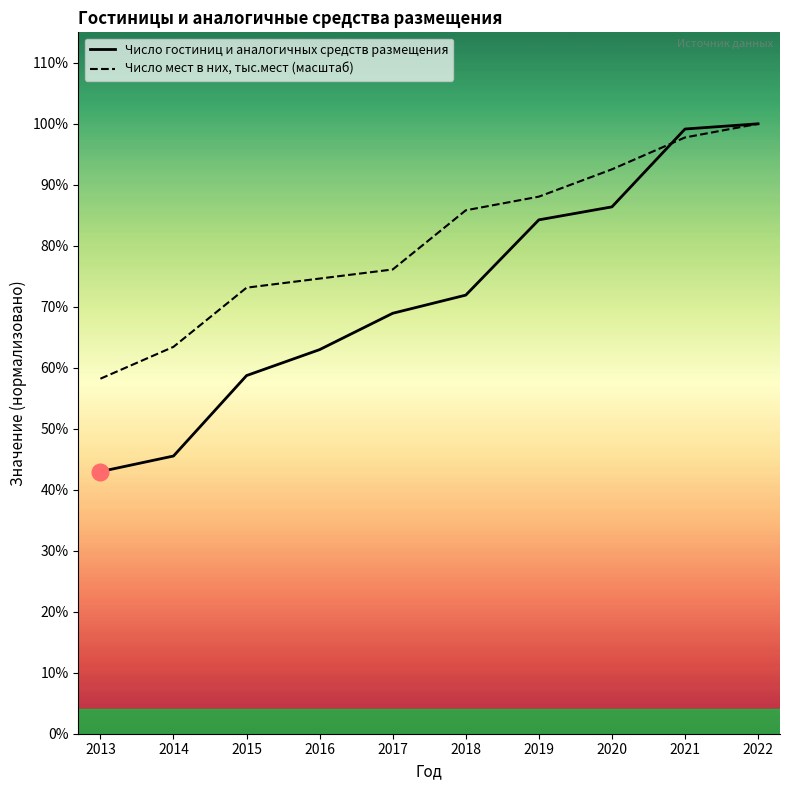

What are all the series names shown in the legend?

Число гостиниц и аналогичных средств размещения, Число мест в них, тыс.мест (масштаб)